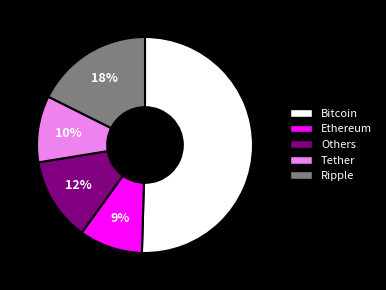

Which has a higher value, Bitcoin or Others?

Bitcoin